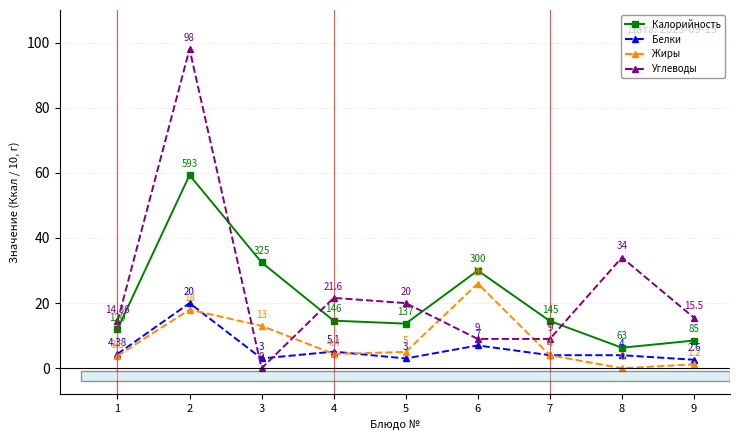

List the labels in order of Калорийность value, smallest first.

8, 9, 1, 5, 7, 4, 6, 3, 2